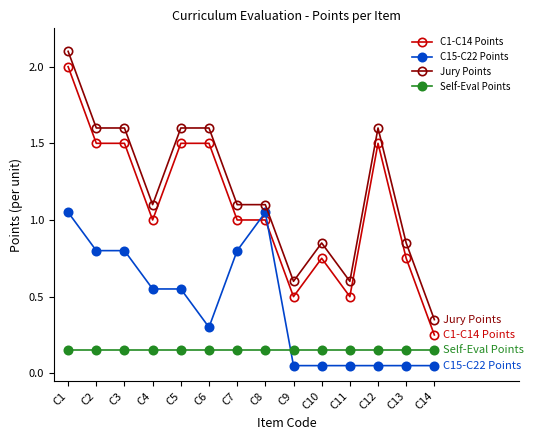

What is the difference between the second highest and minimum values in the C15-C22 Points series?

1.0